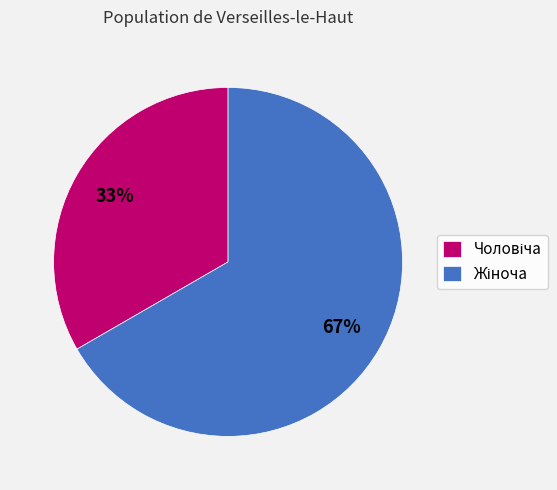

Is there a majority slice in this chart?

Yes